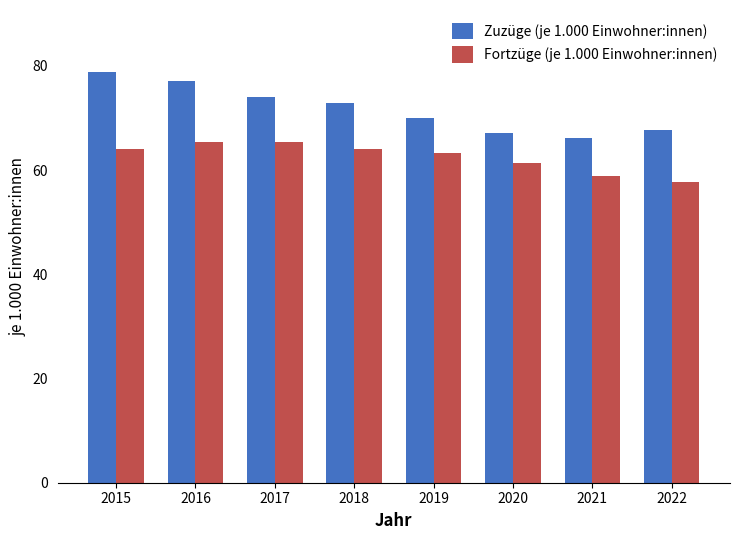

What is the difference between the Zuzüge (je 1.000 Einwohner:innen) values at 2020 and 2021?

1.1